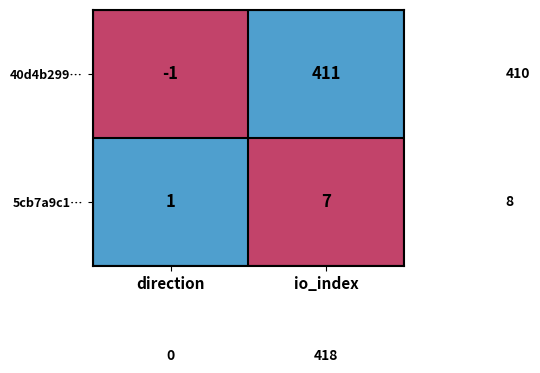

True or false: 5cb7a9c1… has a value of 1 at direction.

True